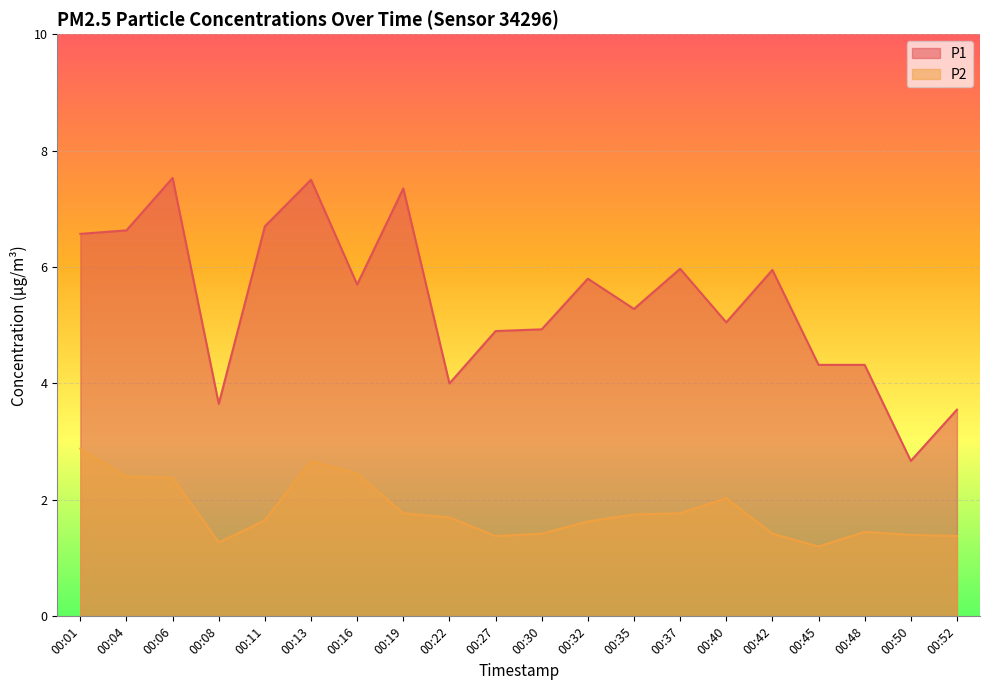

Reading left to right, extract all data points from this chart.

P1: 6.6	6.6	7.5	3.6	6.7	7.5	5.7	7.3	4.0	4.9	4.9	5.8	5.3	6.0	5.0	6.0	4.3	4.3	2.7	3.5
P2: 2.9	2.4	2.4	1.3	1.6	2.7	2.5	1.8	1.7	1.4	1.4	1.6	1.8	1.8	2.0	1.4	1.2	1.4	1.4	1.4